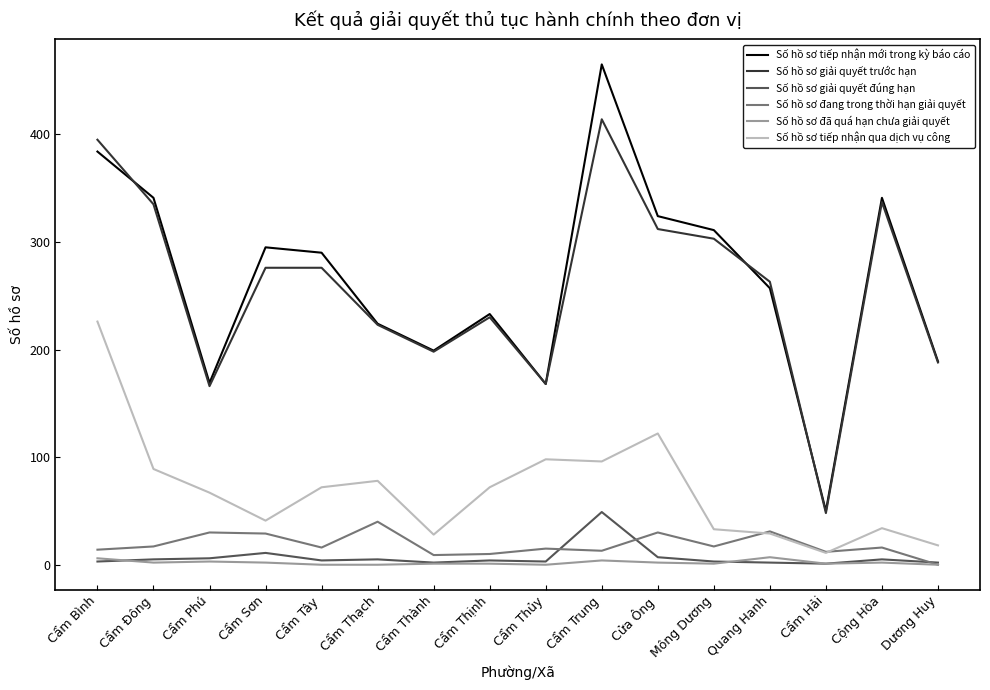

What is the minimum value for Số hồ sơ tiếp nhận qua dịch vụ công?

11